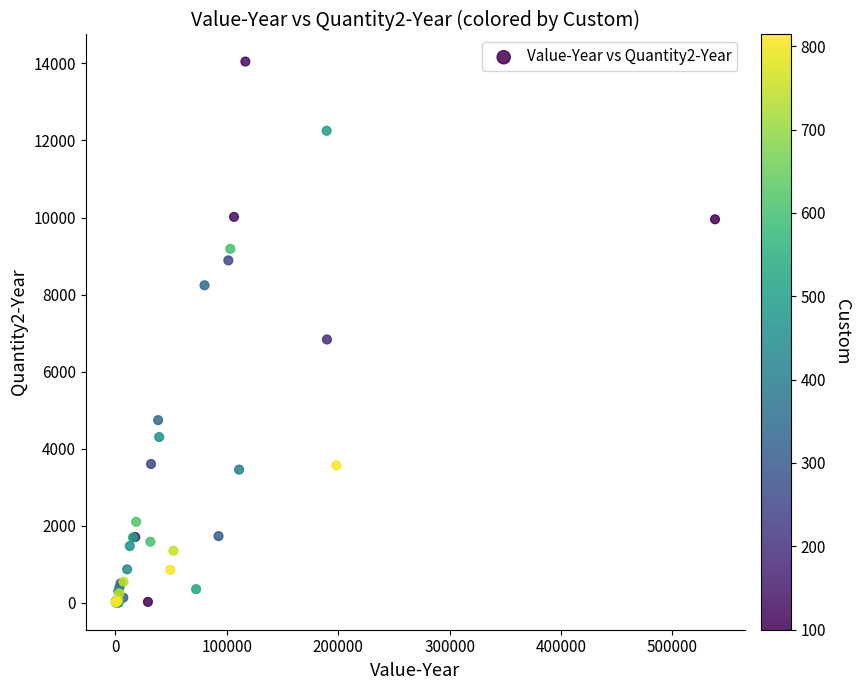

What Y value in the scatter plot is closest to 7025?

6834